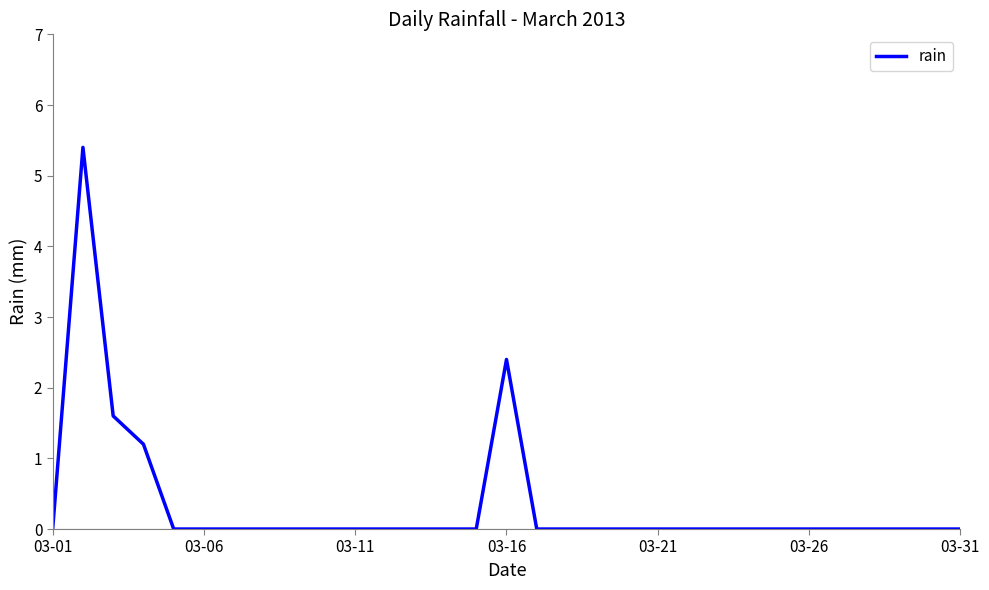

What is the greatest value displayed?

5.4